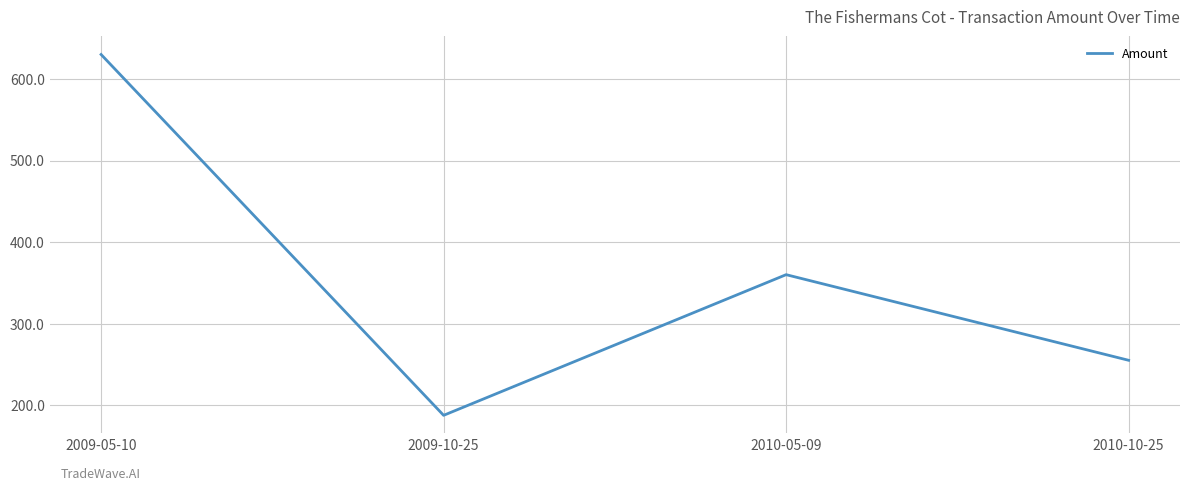

What is the difference between the maximum and minimum values?

442.5